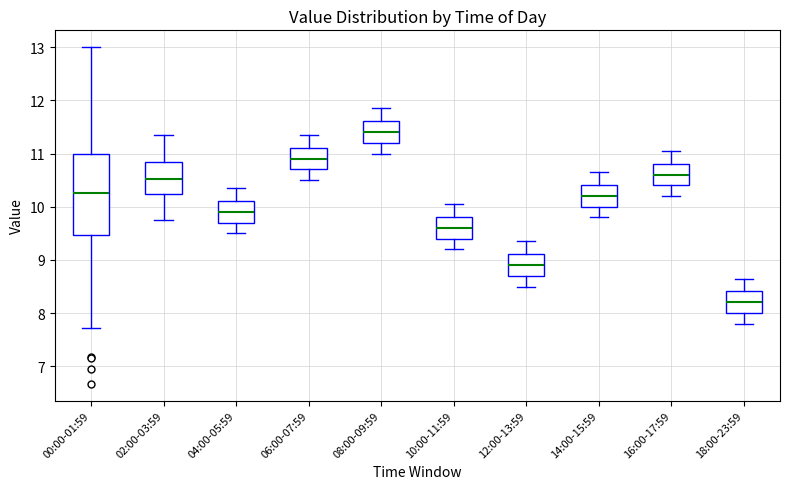

Which box is the tallest, from its lower edge to its upper edge?

00:00-01:59